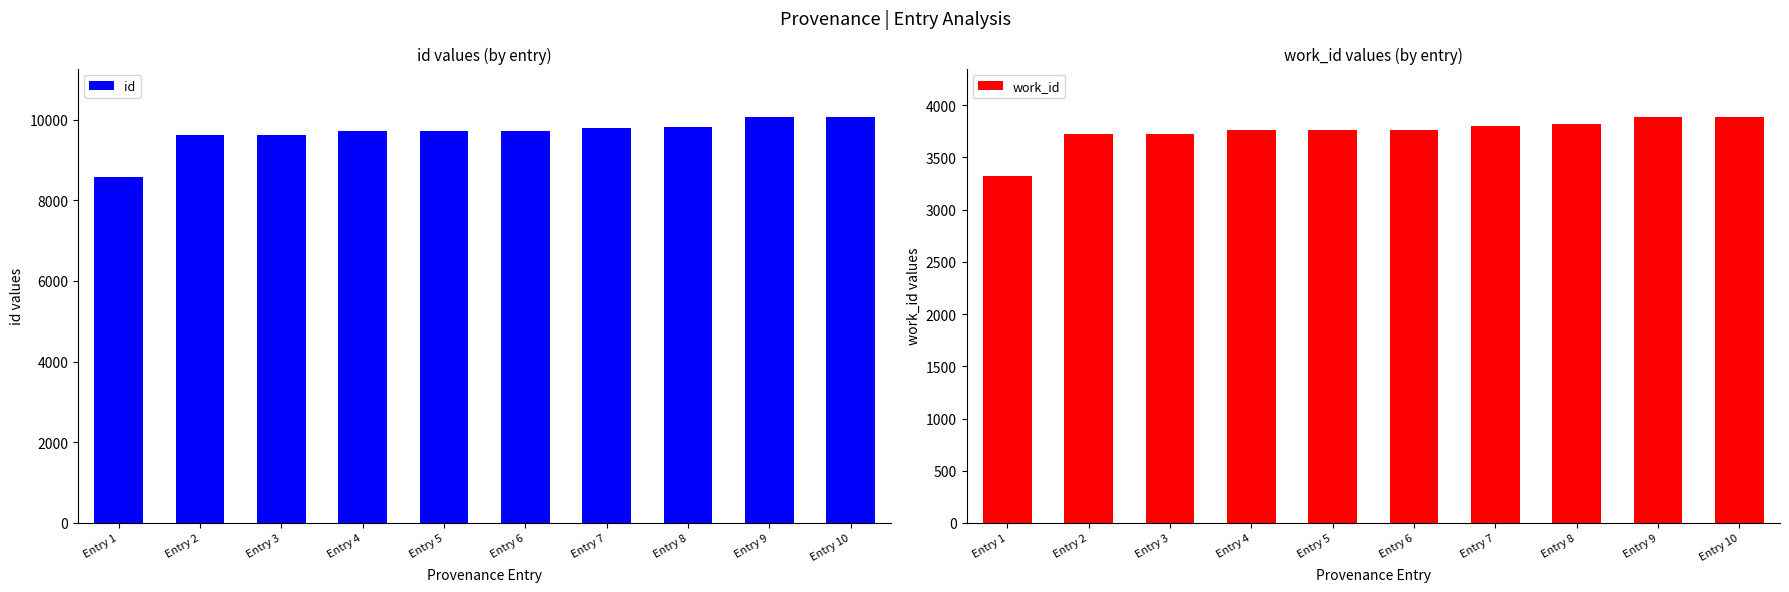

Where does the id series first go above 9711?

Entry 7